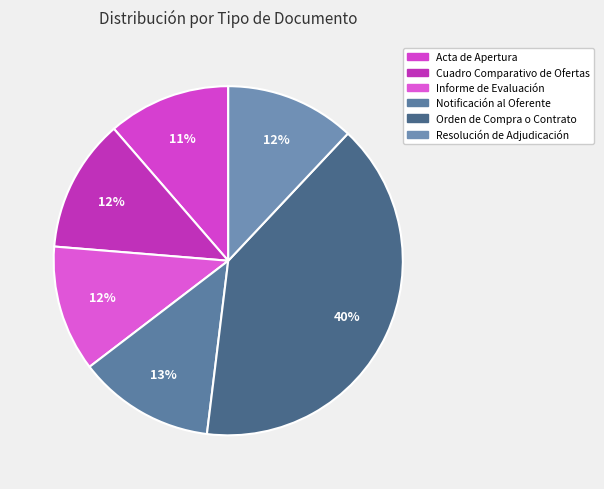

How many slices are in this pie chart?

6